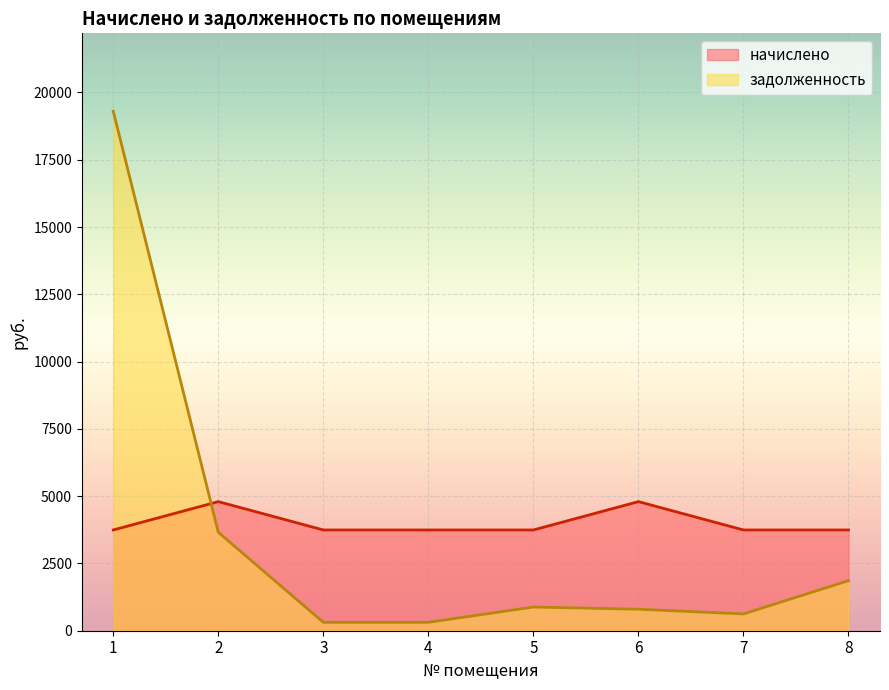

How many times do задолженность and начислено cross each other?

1